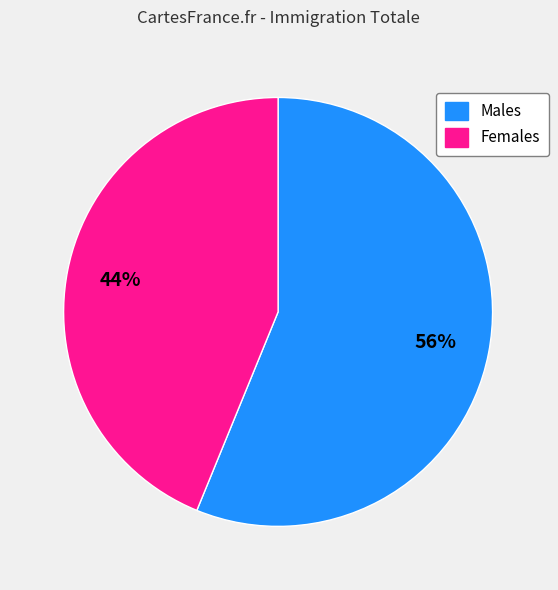

Which category has the smallest portion of the pie?

Females